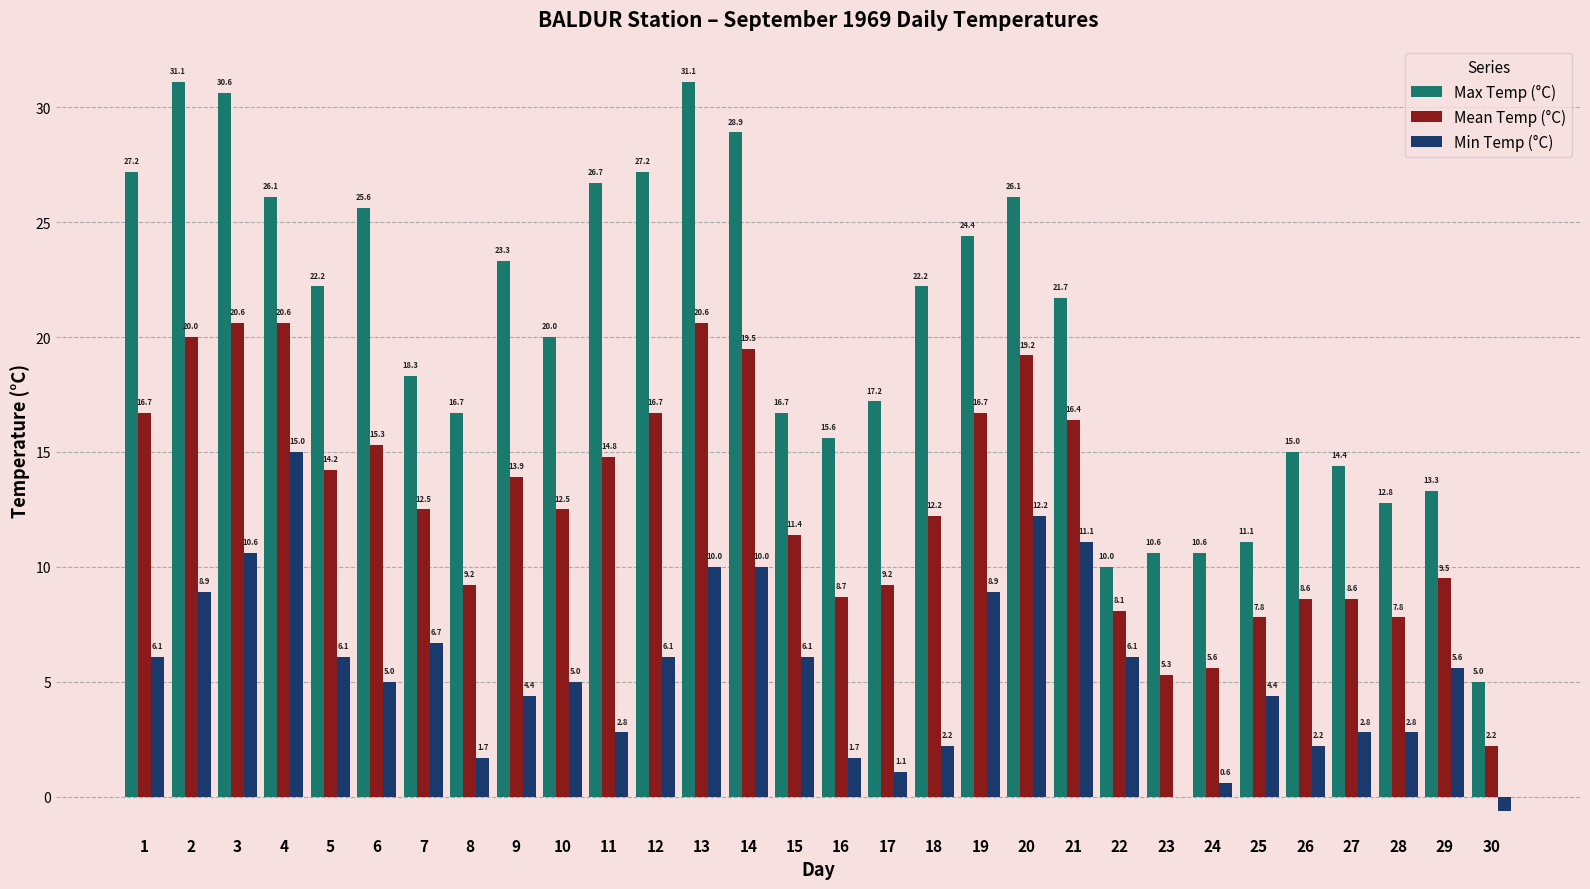

What is the total value across all series at 19?

50.0